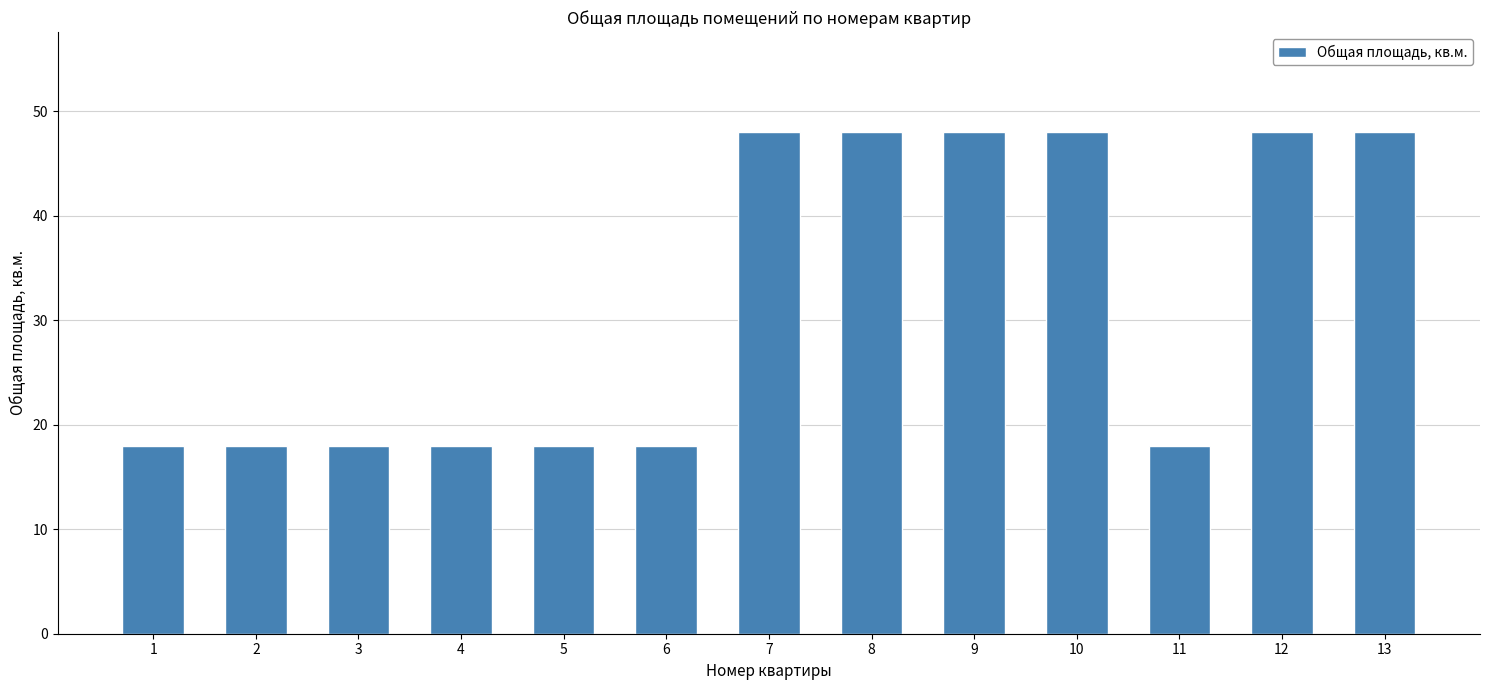

What is the minimum value shown in the chart?

18